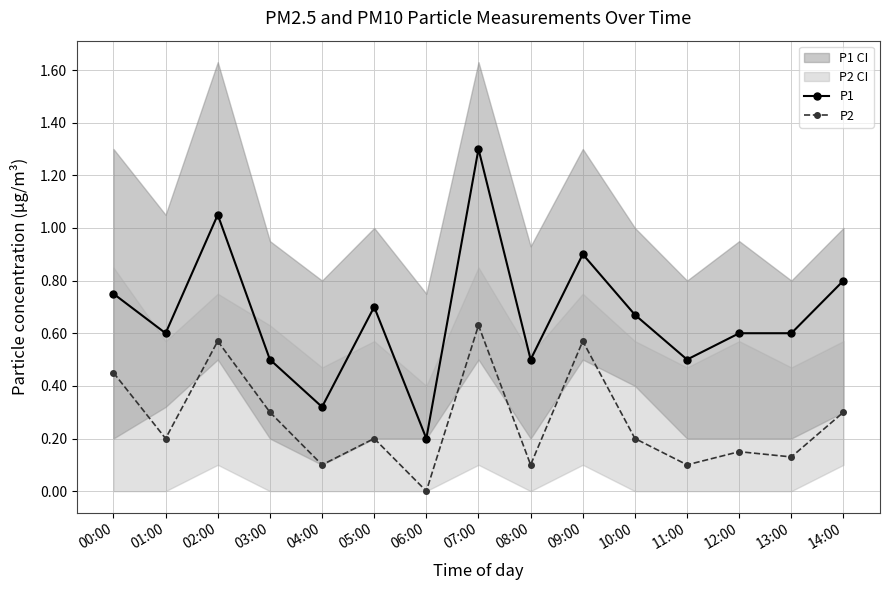

What position from the right is 02:00?

13